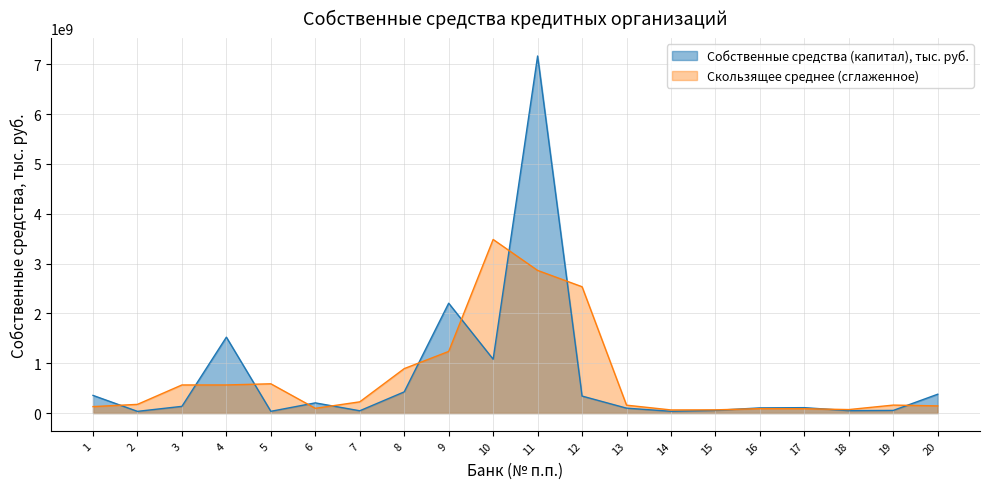

List the series in order of their overall mean, lowest first.

Скользящее среднее (сглаженное), Собственные средства (капитал), тыс. руб.